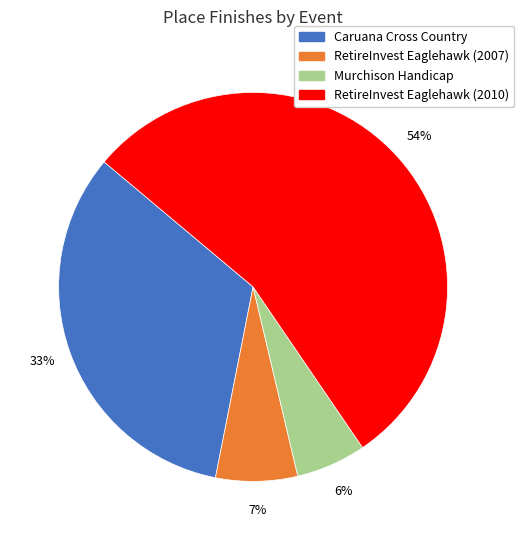

How many segments does this pie chart have?

4